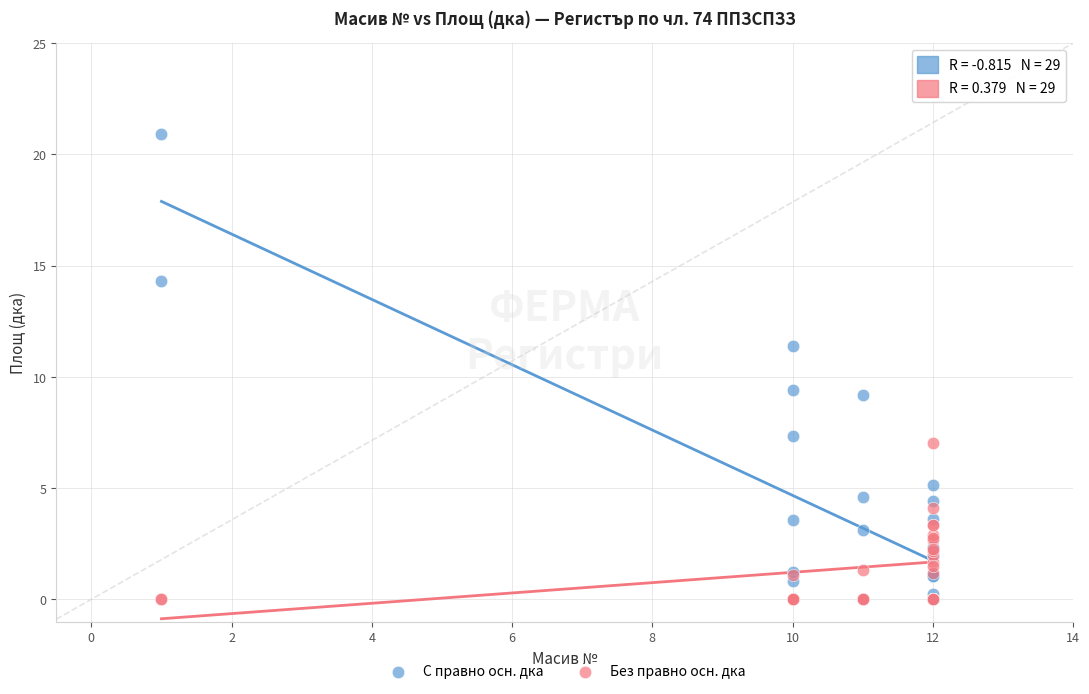

Which series has the widest spread of Y values?

С правно осн. дка